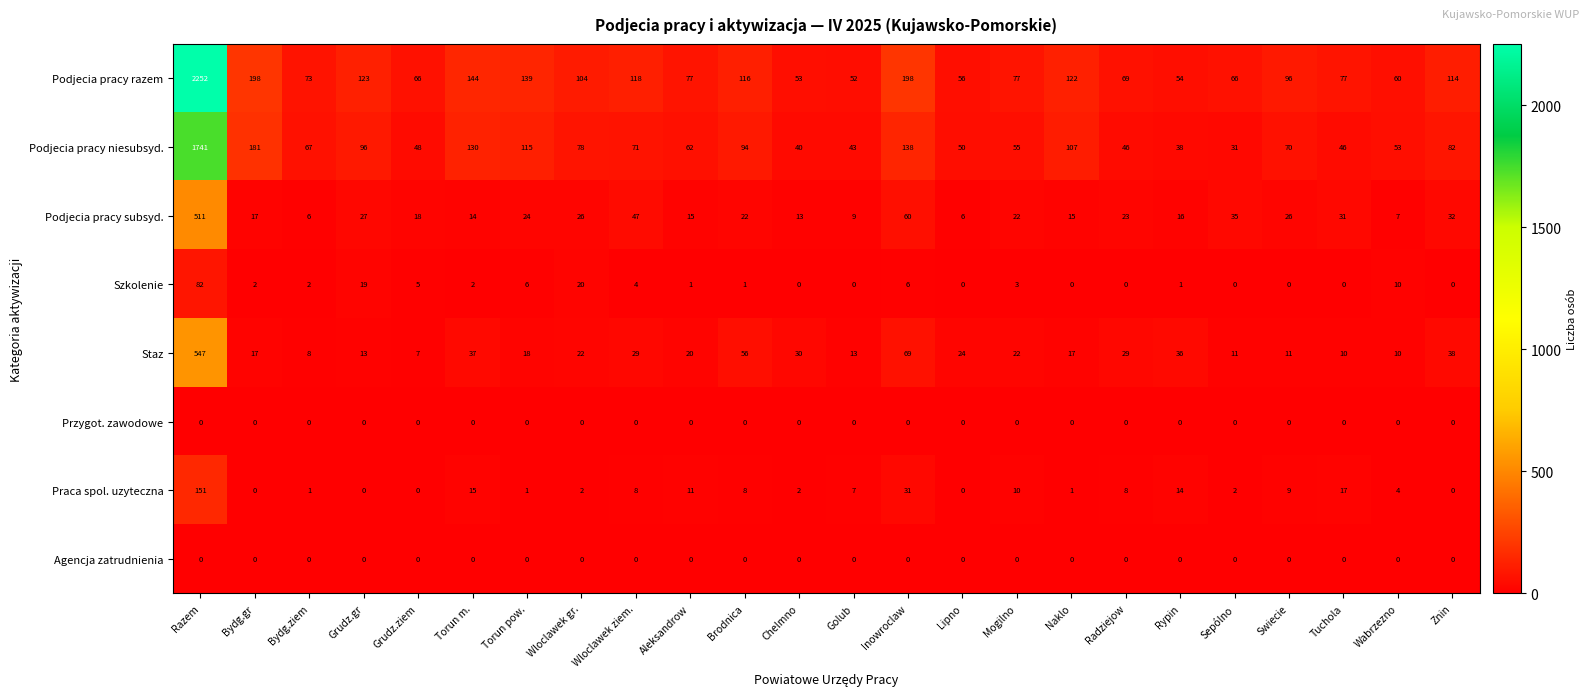

Which label corresponds to the largest value in the chart?

Razem